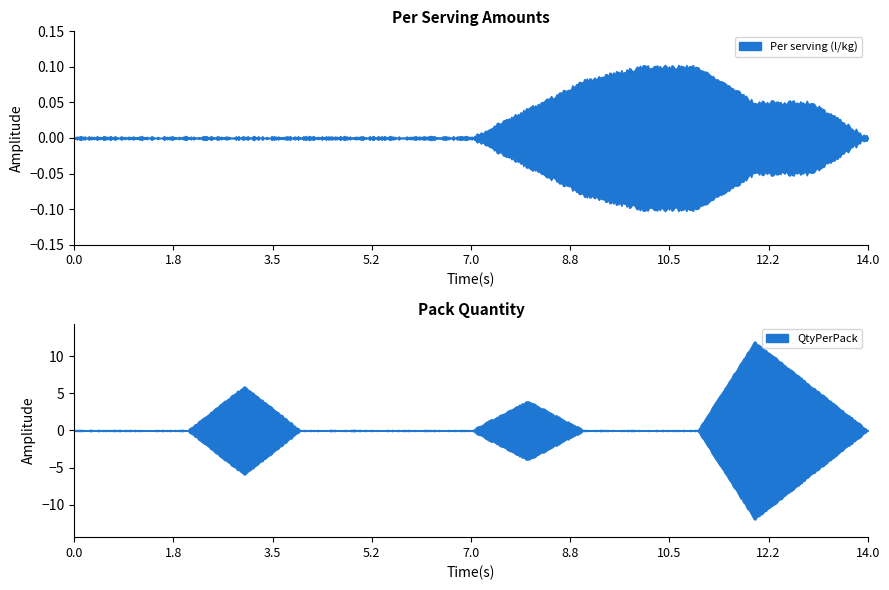

Is this an area chart (filled region under the line)?

No